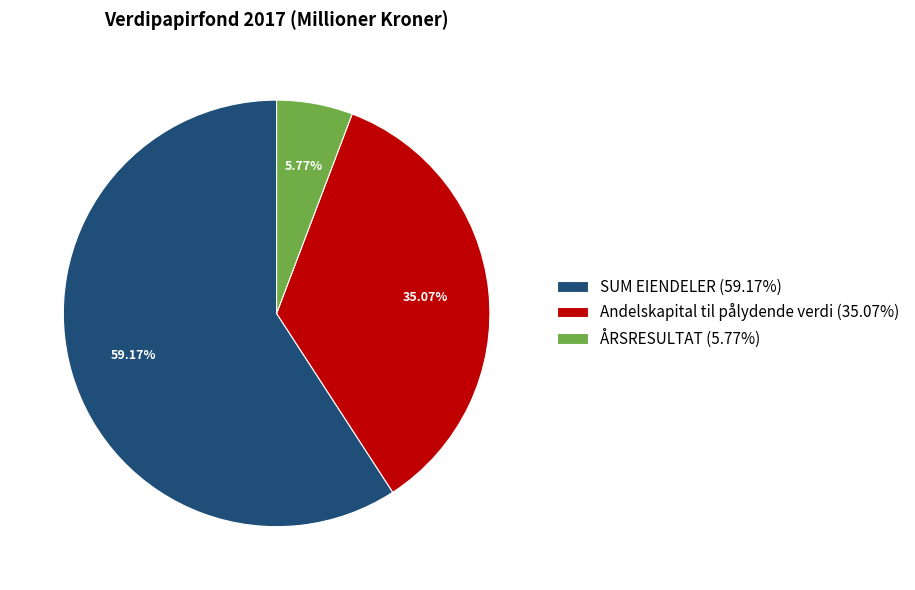

Rank the categories by value from lowest to highest.

ÅRSRESULTAT, Andelskapital til pålydende verdi, SUM EIENDELER